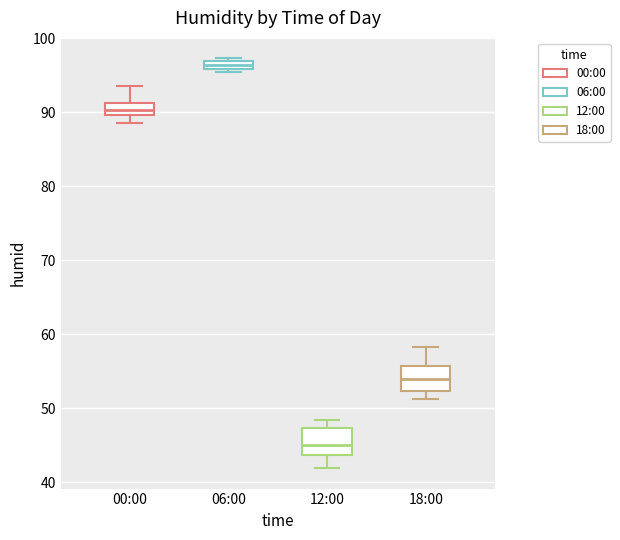

Where is the upper edge of the box for 06:00 on the y-axis? The values are not printed on the chart, so give them approximately, as read against the axis.

97